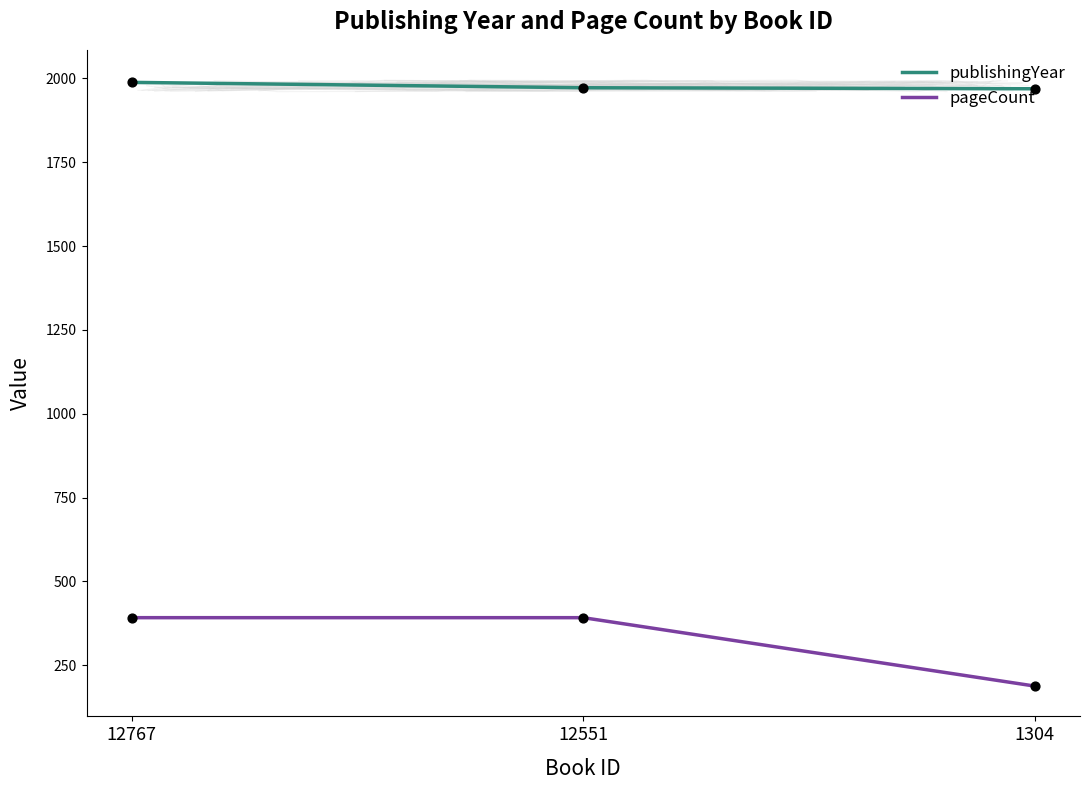

At which category is the sum across all series the highest?

12767